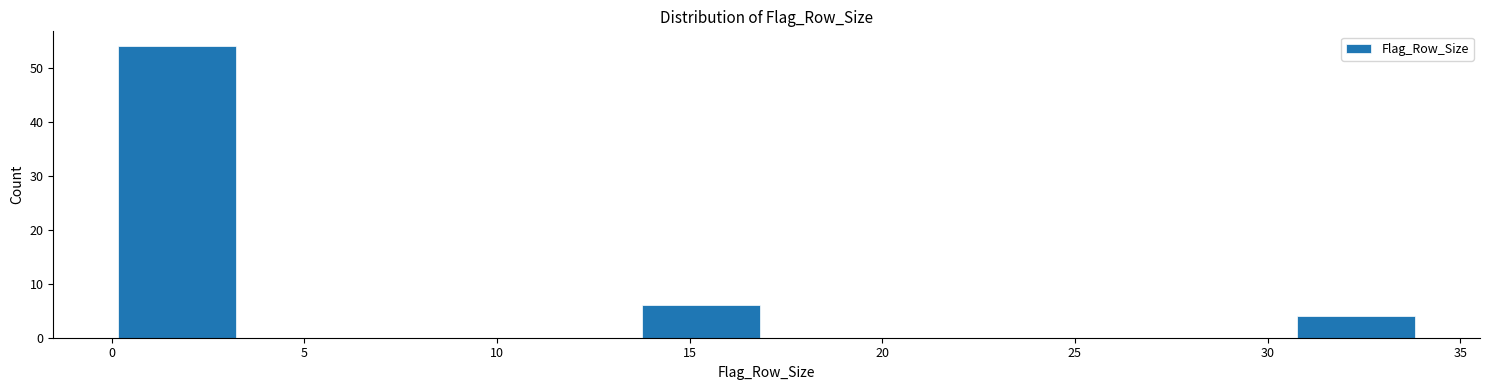

Reading left to right, list every bar in this chart as the range it spans on the x-axis followed by its height. Neither the bar edges nor the heights are printed on the chart, so give them approximately, as read against the axes.

0.0 to 3.4: 54
3.4 to 6.8: 0
6.8 to 10.2: 0
10.2 to 13.6: 0
13.6 to 17.0: 6
17.0 to 20.4: 0
20.4 to 23.8: 0
23.8 to 27.2: 0
27.2 to 30.6: 0
30.6 to 34.0: 4